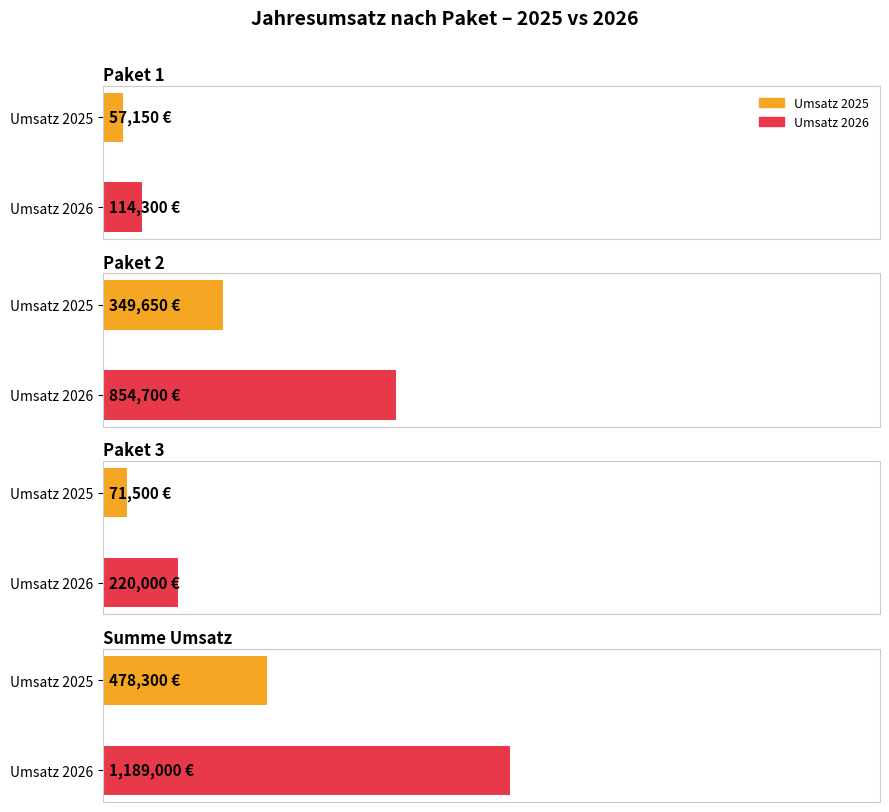

What is the difference between the maximum and minimum values in the Umsatz 2026 series?

1074700